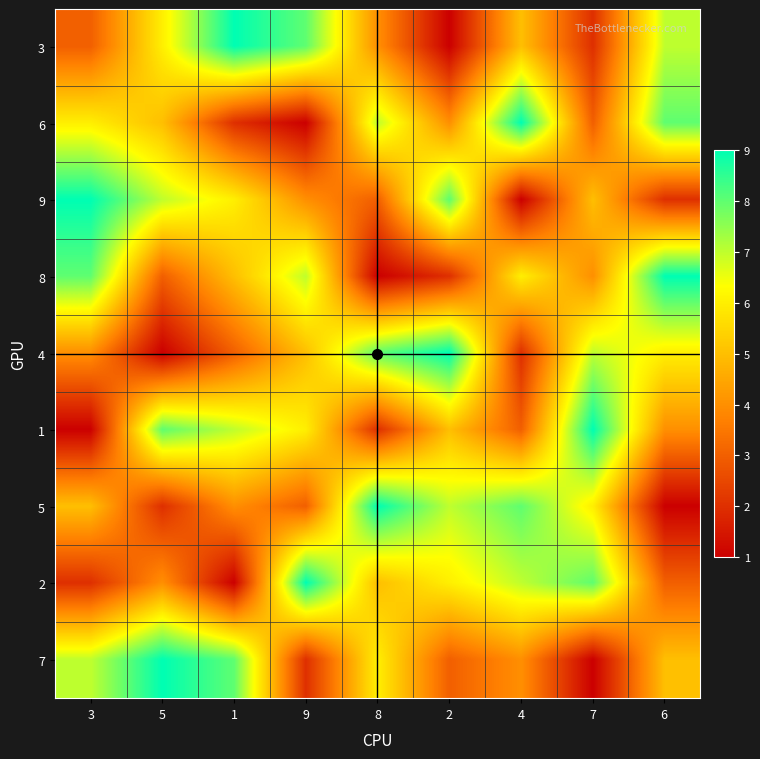

Reading right to left, what are all the values shown in this chart?

3: 6=7	7=2	4=5	2=1	8=4	9=8	1=9	5=6	3=3
6: 6=8	7=3	4=9	2=4	8=7	9=1	1=2	5=5	3=6
9: 6=2	7=5	4=1	2=8	8=3	9=4	1=6	5=7	3=9
8: 6=9	7=4	4=6	2=2	8=1	9=7	1=5	5=3	3=8
4: 6=6	7=7	4=2	2=9	8=8	9=5	1=3	5=1	3=4
1: 6=4	7=9	4=3	2=5	8=2	9=6	1=7	5=8	3=1
5: 6=1	7=6	4=8	2=7	8=9	9=3	1=4	5=2	3=5
2: 6=3	7=8	4=7	2=6	8=5	9=9	1=1	5=4	3=2
7: 6=5	7=1	4=4	2=3	8=6	9=2	1=8	5=9	3=7